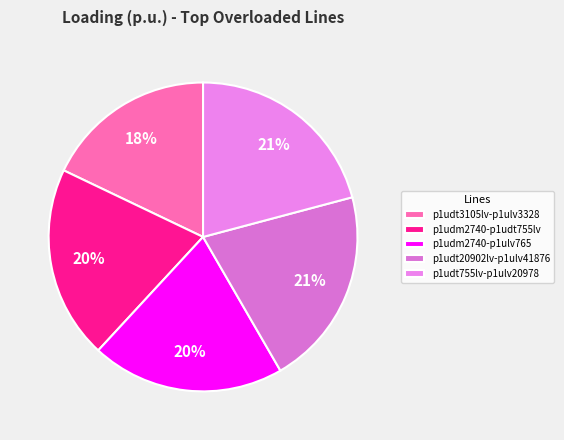

Which slice is the smallest?

p1udt3105lv-p1ulv3328